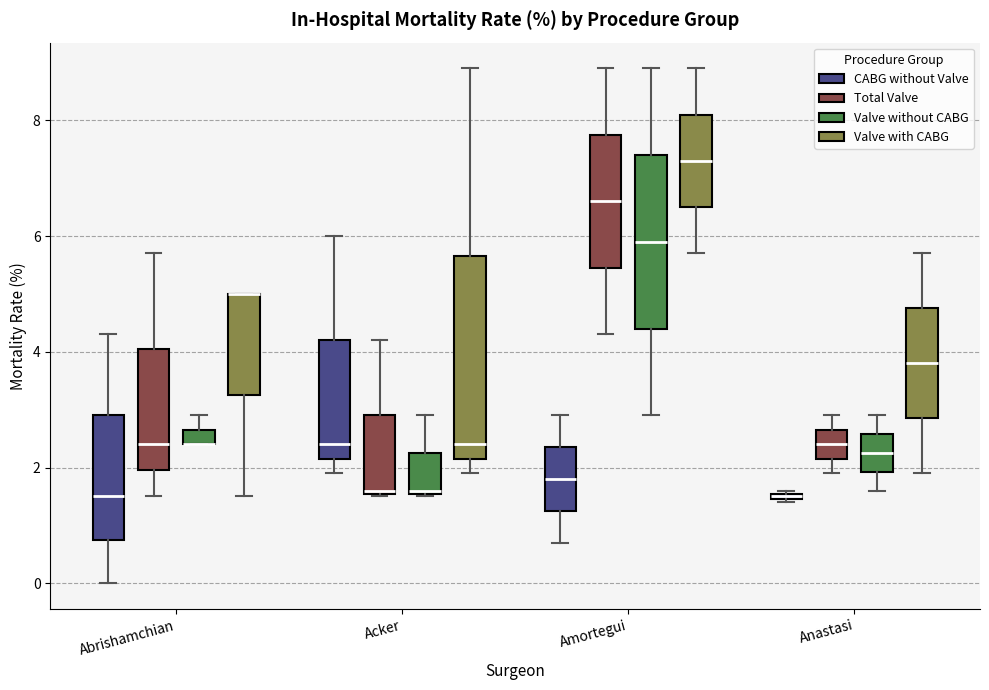

Where is the upper edge of the box for Acker (Valve without CABG) on the y-axis? The values are not printed on the chart, so give them approximately, as read against the axis.

2.2